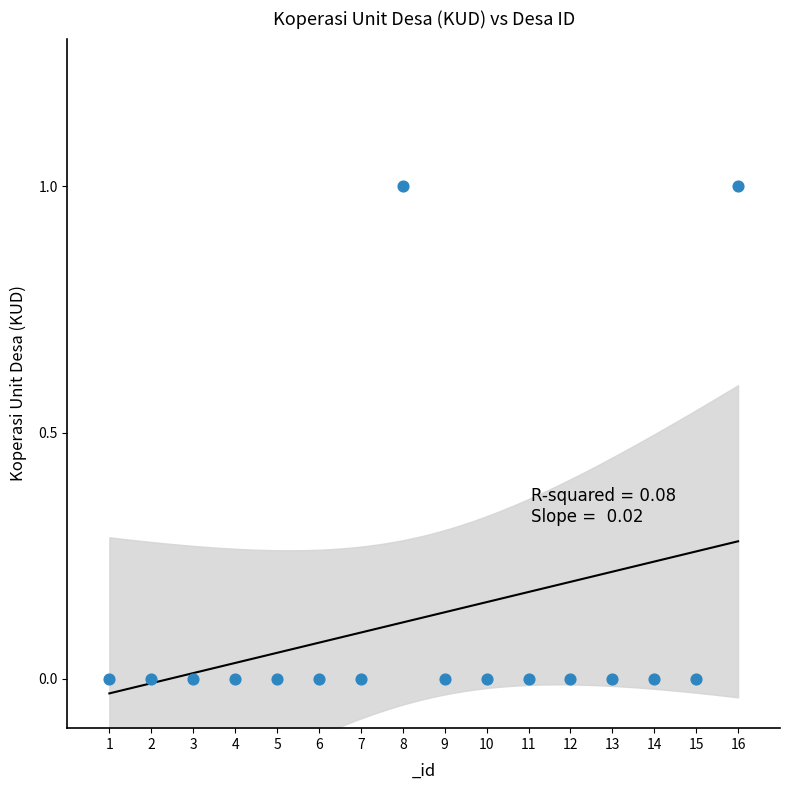

What is the range of X values (max minus min)?

15